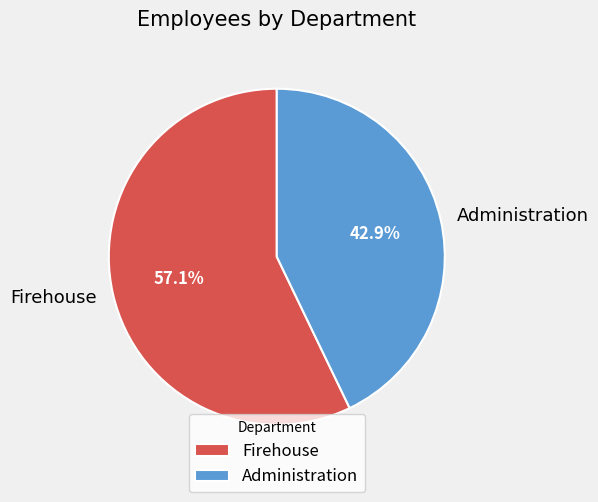

How many segments does this pie chart have?

2